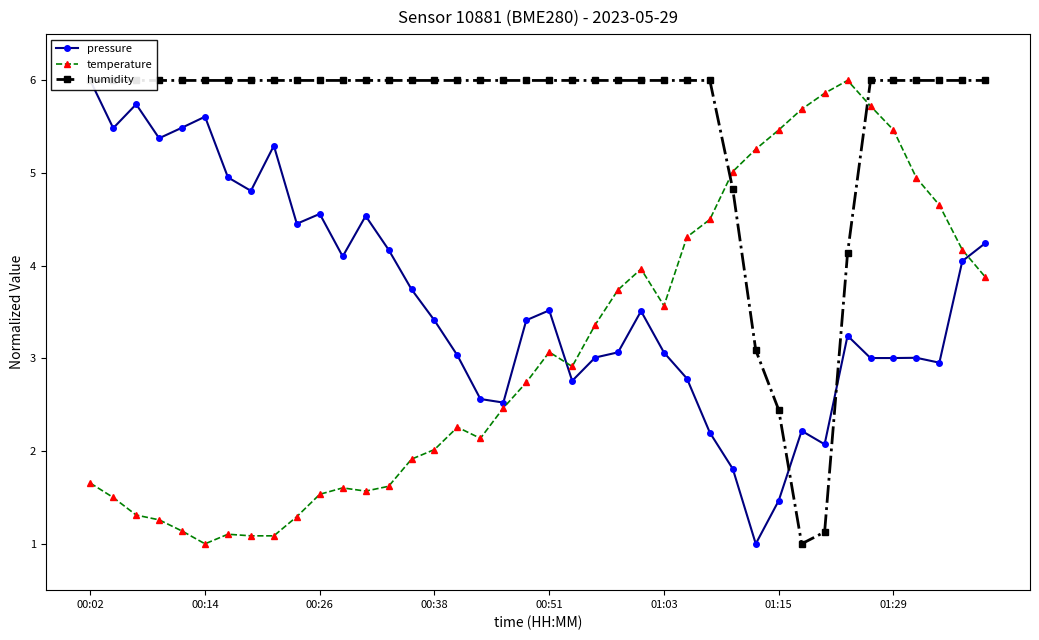

What is the difference between the pressure values at 37 and 22?

0.1